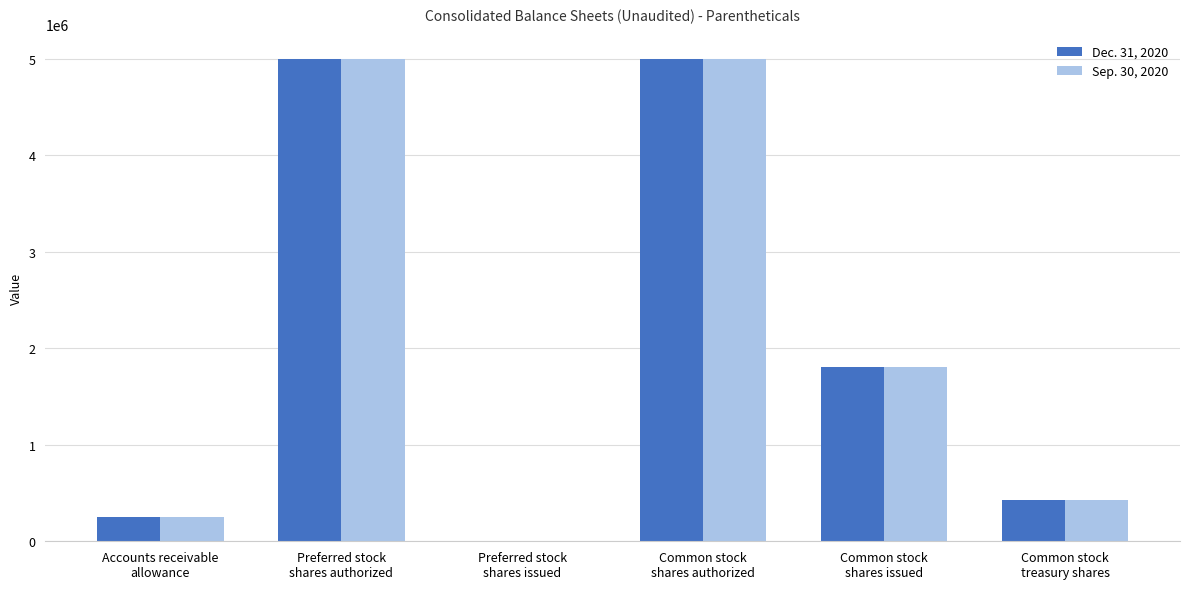

What is the maximum value shown in the chart?

5000000